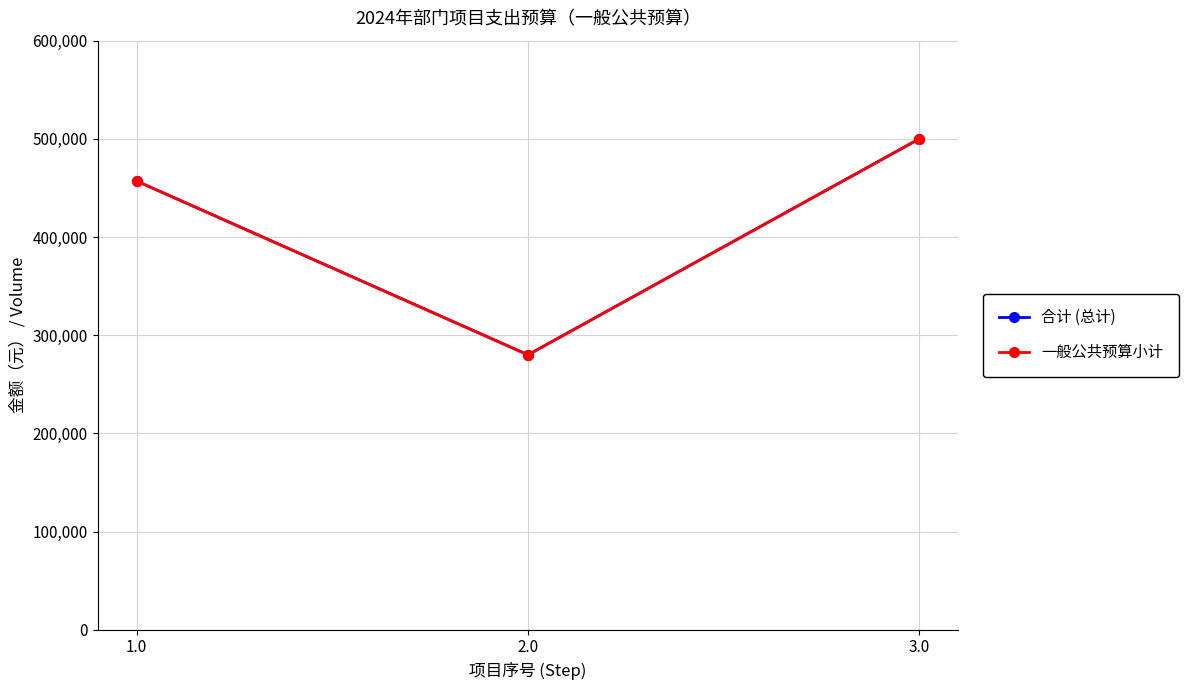

Rank the categories by 一般公共预算小计 value from highest to lowest.

3.0, 1.0, 2.0